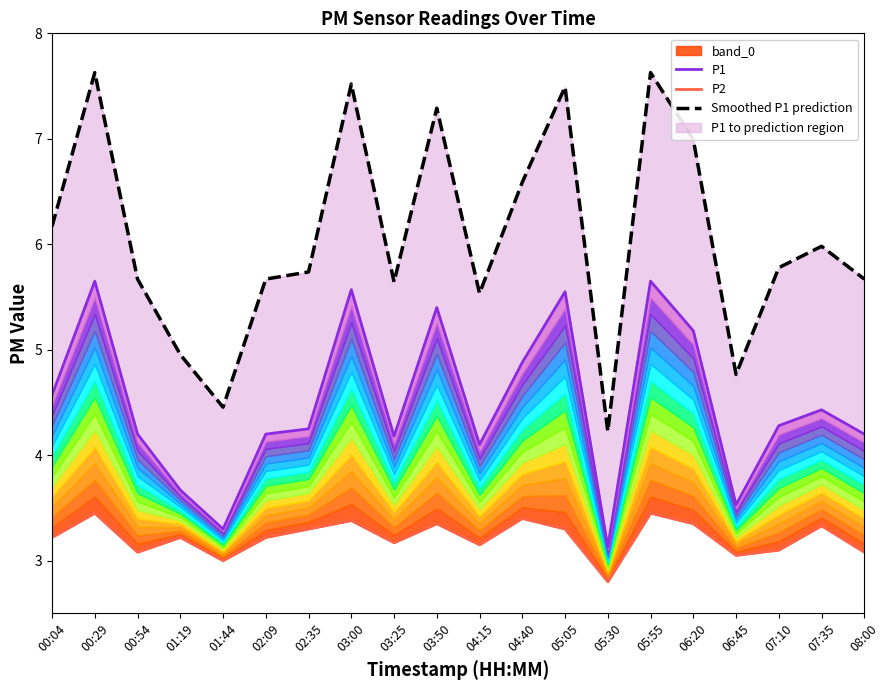

What is the average value of the P1 series?

4.5